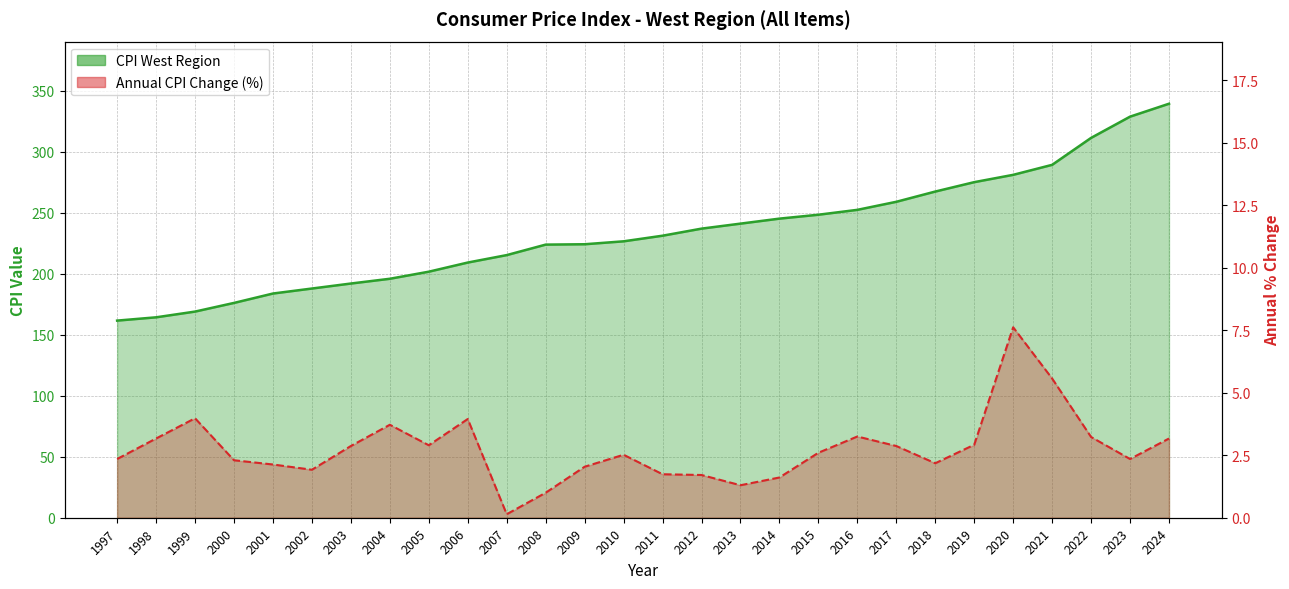

What is the value of the 13th point from the left?

224.2